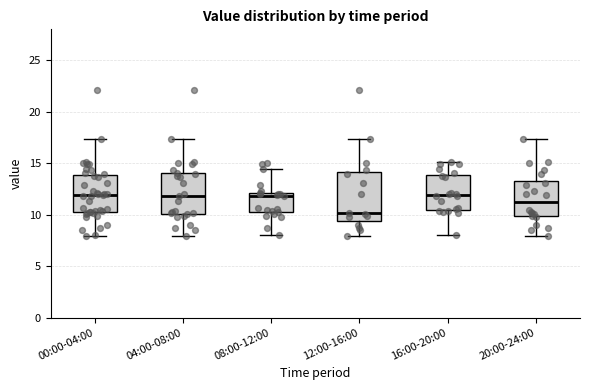

Reading left to right, transcribe this box plot: for each box, give where its median line is, the range the box spans, and where its two whiskers end, as read against the y-axis. The values are not printed on the chart, so give them approximately, as read against the axis.

00:00-04:00: median 12.0, box 10.5 to 14.0, whiskers 8.0 to 17.5
04:00-08:00: median 12.0, box 10.0 to 14.0, whiskers 8.0 to 17.5
08:00-12:00: median 12.0 (just below the box's upper edge), box 10.5 to 12.0, whiskers 8.0 to 14.5
12:00-16:00: median 10.0, box 9.5 to 14.0, whiskers 8.0 to 17.5
16:00-20:00: median 12.0, box 10.5 to 14.0, whiskers 8.0 to 15.0
20:00-24:00: median 11.0, box 10.0 to 13.5, whiskers 8.0 to 17.5